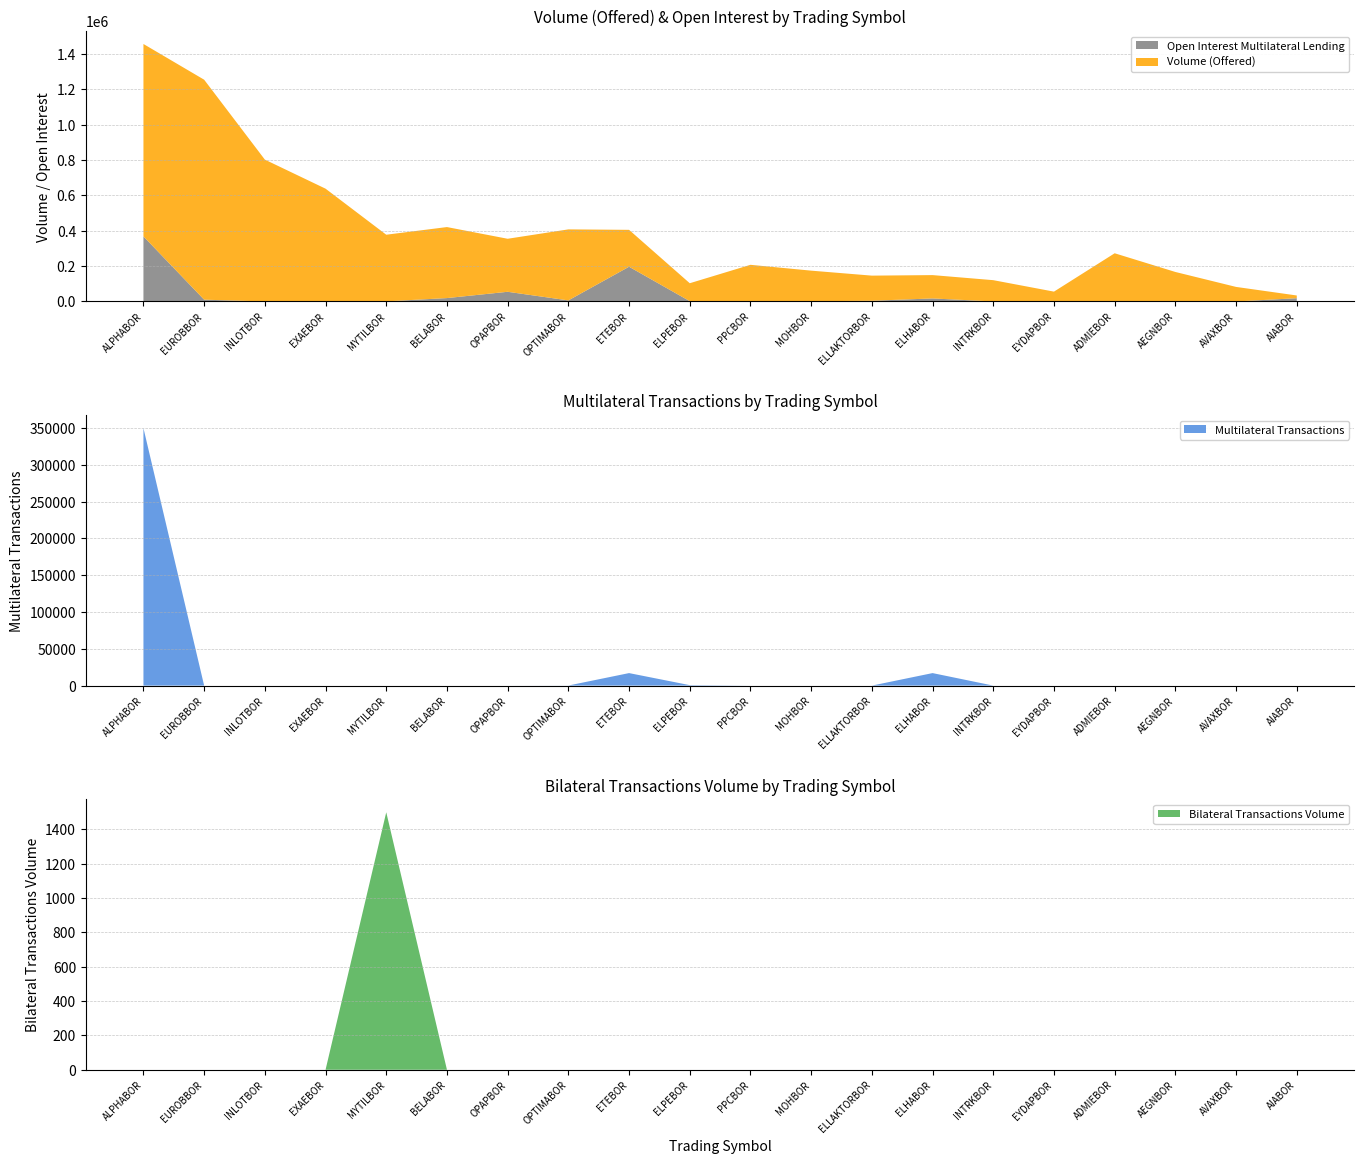

Reading left to right, transcribe all the data shown in this chart.

Volume (Offered): 1088301	1244307	802339	637913	376948	401712	299929	401745	208710	101483	205223	173240	142046	132042	120375	55529	272526	166746	82204	15446
Open Interest Multilateral Lending: 368053	10000	0	0	500	19041	54653	5900	196365	1576	2000	1000	4000	17000	0	0	0	0	0	18300
Multilateral Transactions: 350000	0	0	0	0	0	0	100	17000	625	0	0	0	17000	0	0	0	0	0	0
Bilateral Transactions Volume: 0	0	0	0	1500	0	0	0	0	0	0	0	0	0	0	0	0	0	0	0